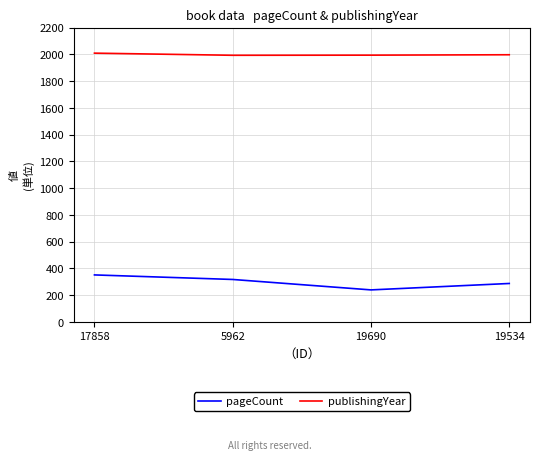

What is the spread (max minus min) of values at 19690?

1755